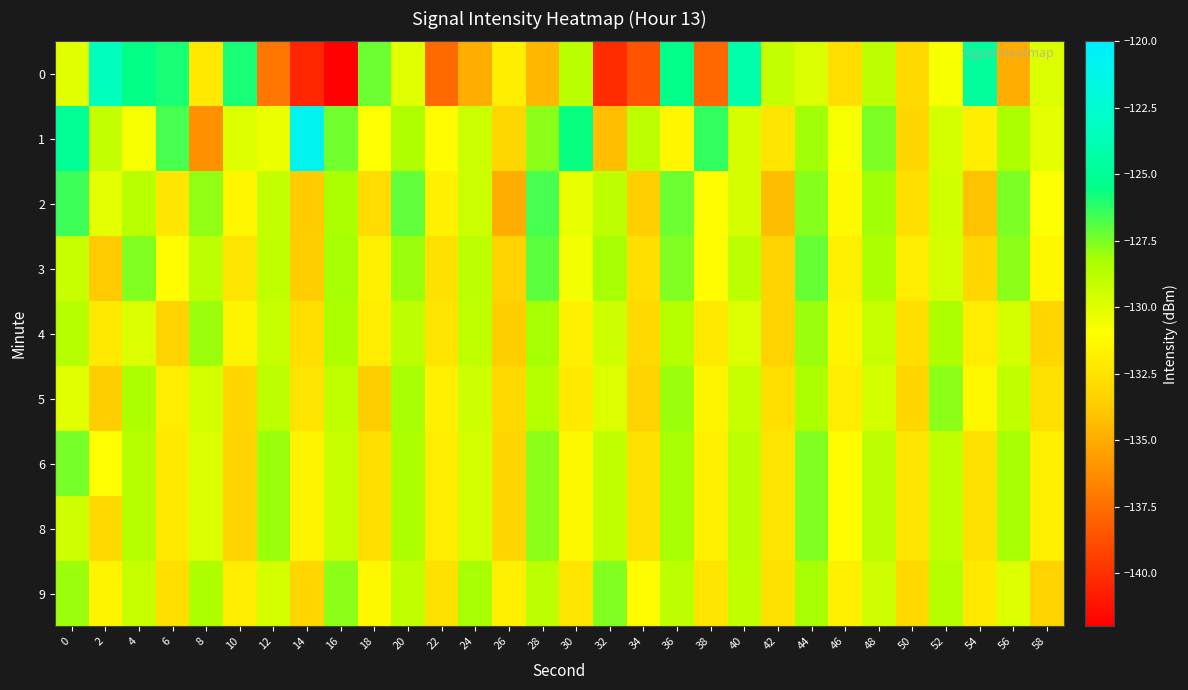

Between 0 and 36, which series saw the biggest shift?

1